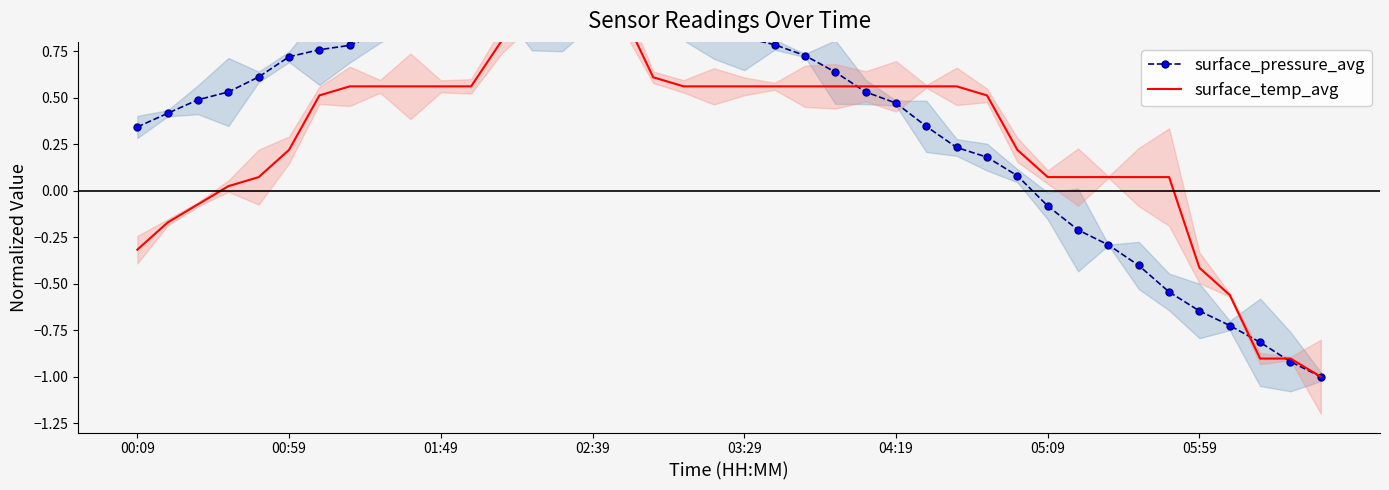

What is the maximum value for surface_temp_avg?

1.0